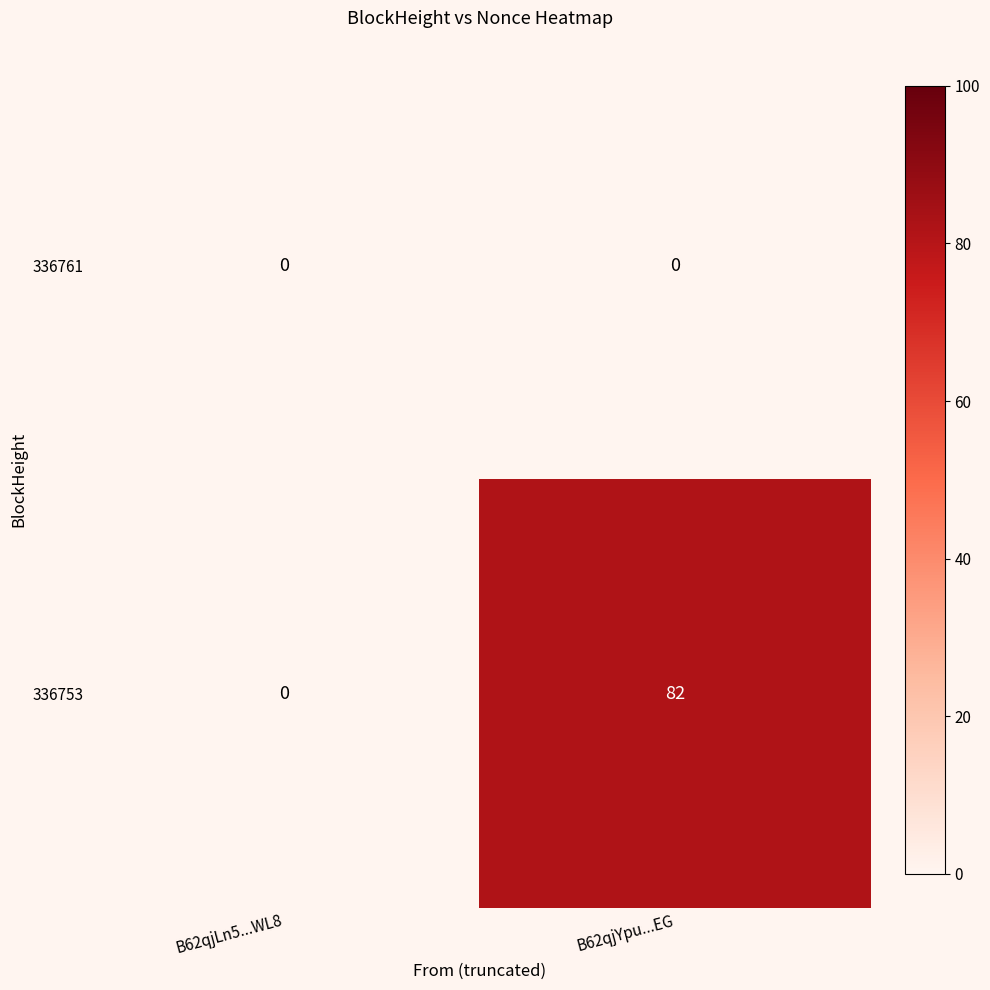

Between B62qjLn5...WL8 and B62qjYpu...EG, which series saw the biggest shift?

336753